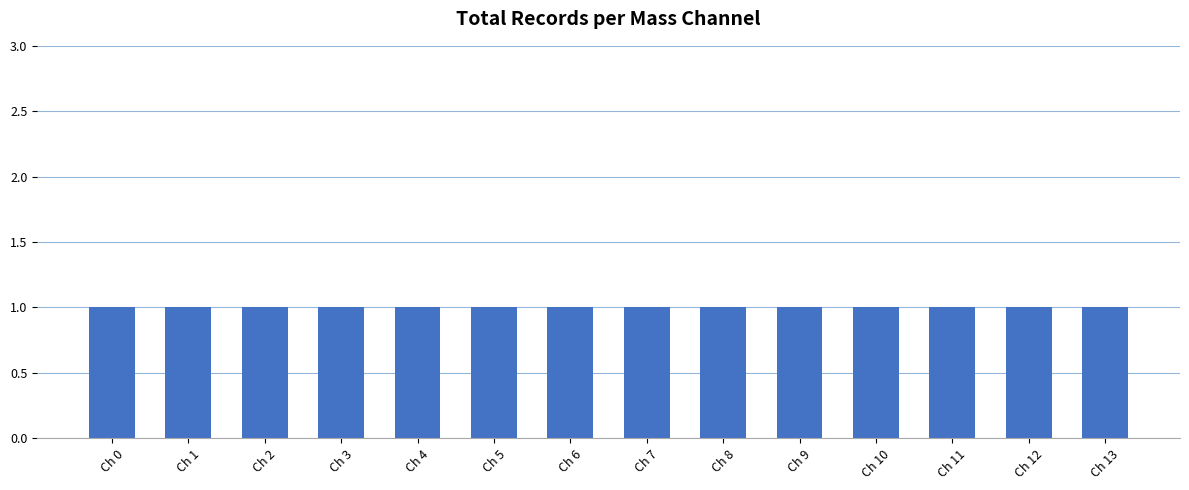

Rank the categories by value from lowest to highest.

Mass Channel 3, Mass Channel 4, Mass Channel 5, Mass Channel 6, Mass Channel 7, Mass Channel 8, Mass Channel 9, Mass Channel 10, Mass Channel 11, Mass Channel 12, Mass Channel 13, Mass Channel 2, Mass Channel 1, Mass Channel 0